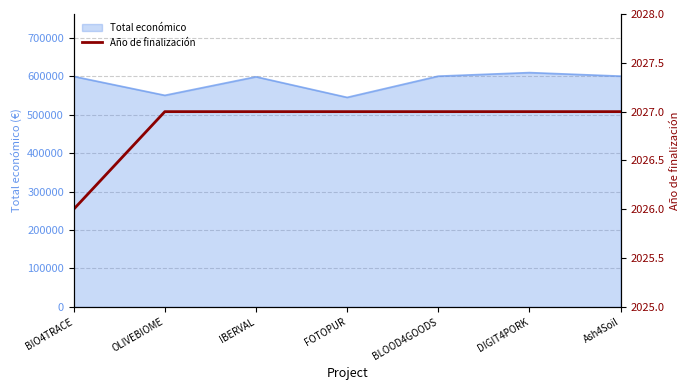

The Total económico series shows 598303 at IBERVAL. True or false?

True